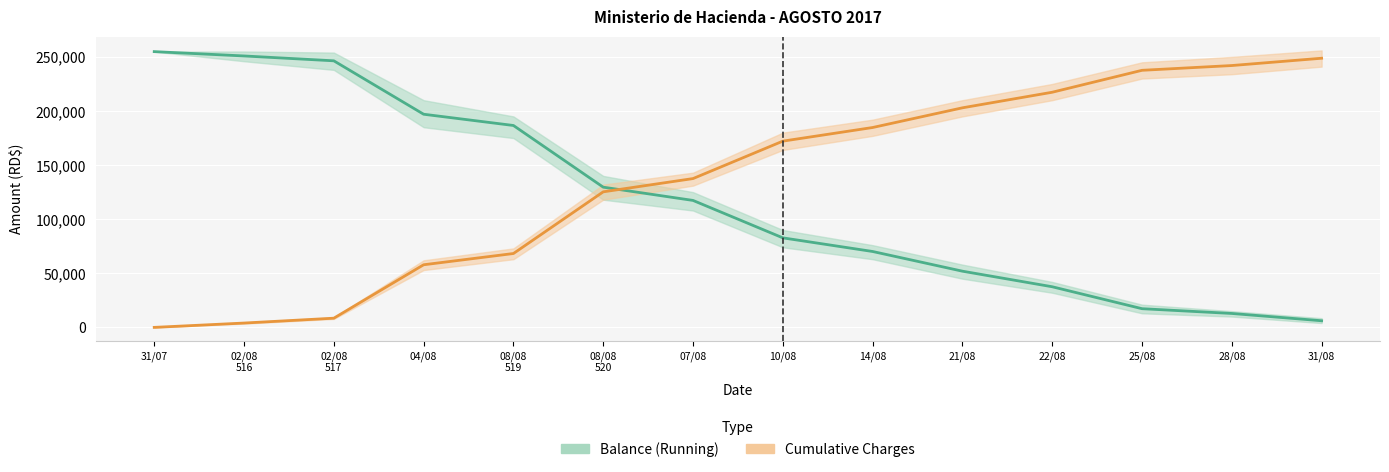

What value does the Cumulative Charges series have at 02/08
516?

4000.0